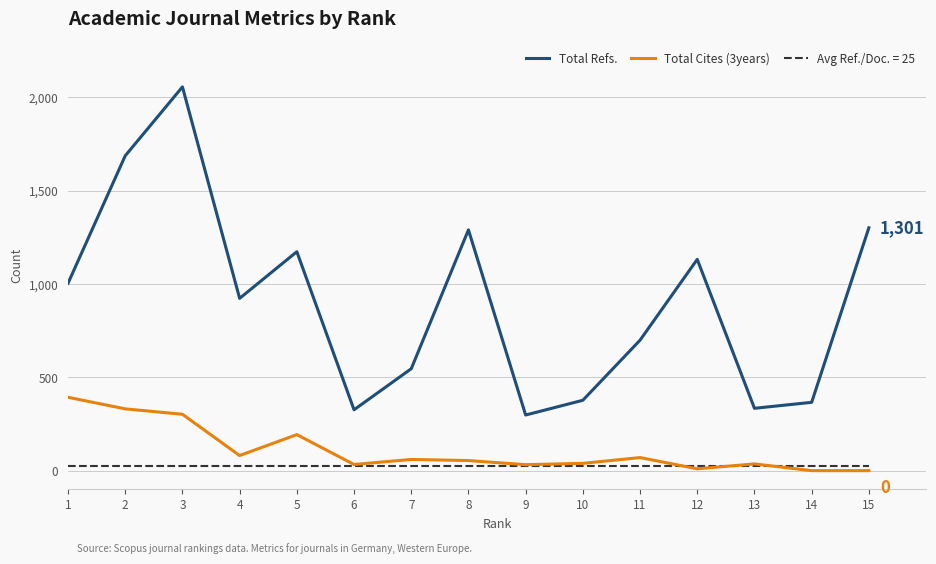

Which series has the largest total across all categories?

Total Refs.